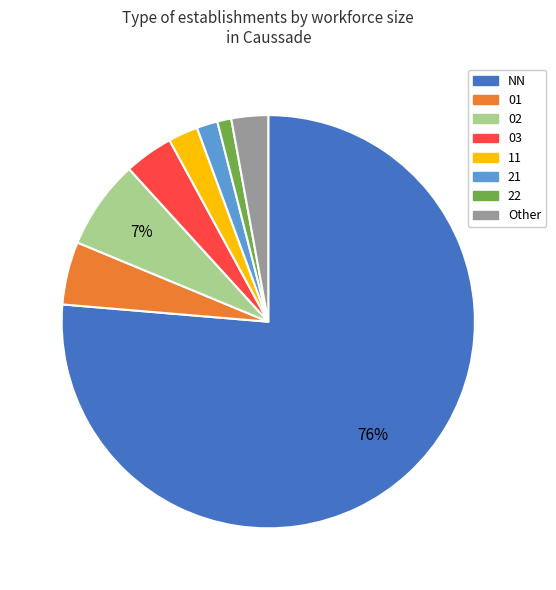

Which has a higher value, 11 or Other?

Other